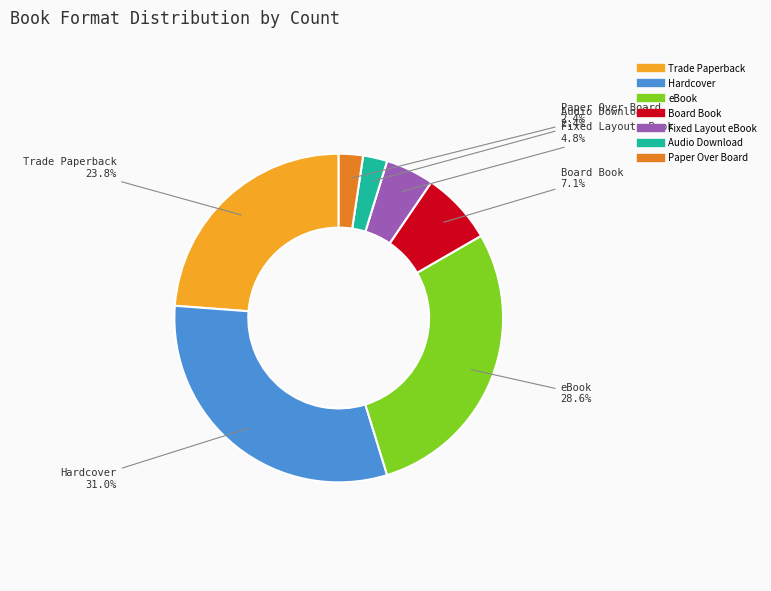

What percentage is NOT represented by Hardcover?

69.0%